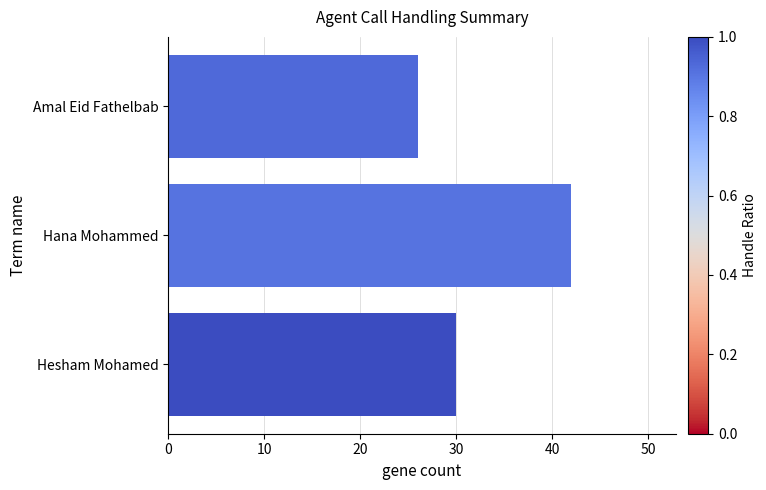

Count the number of categories in the chart.

3